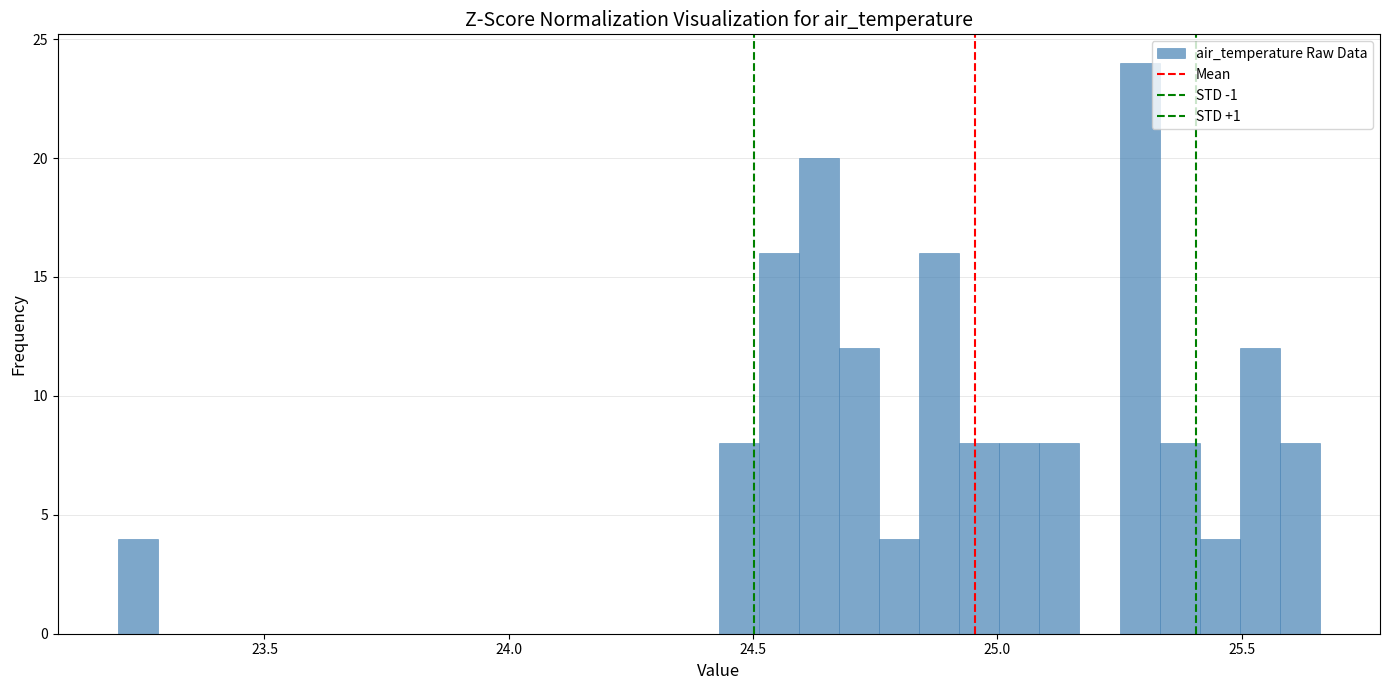

Around what value on the x-axis is the tallest bar? Give the approximate position of its centre, as read against the axis.

25.30